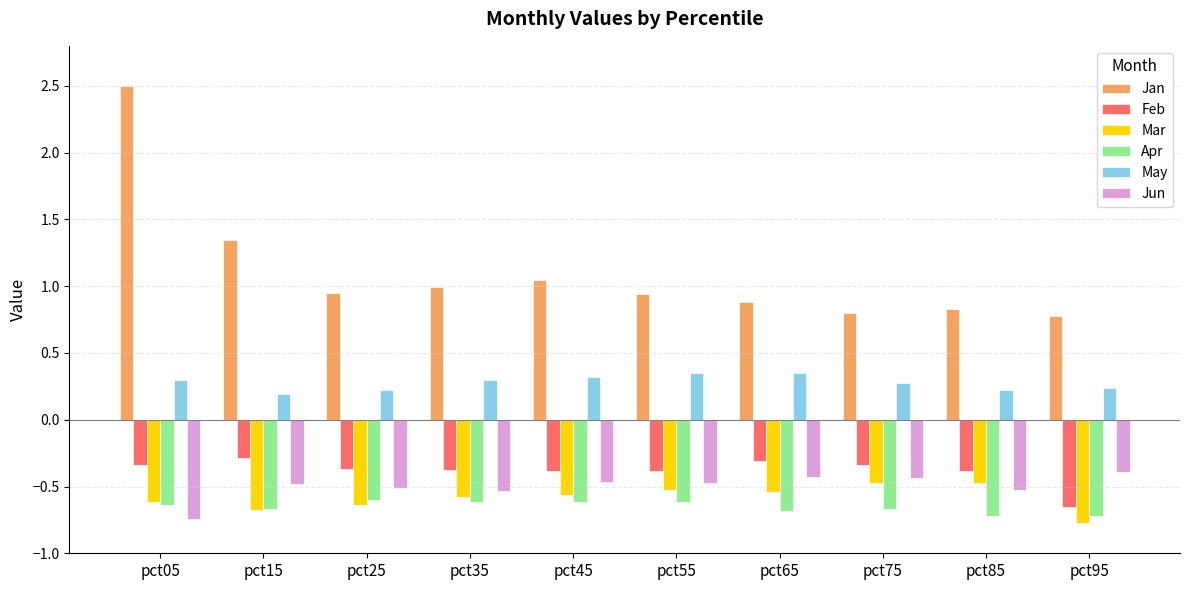

True or false: Jan has a value of 0.8 at pct95.

True